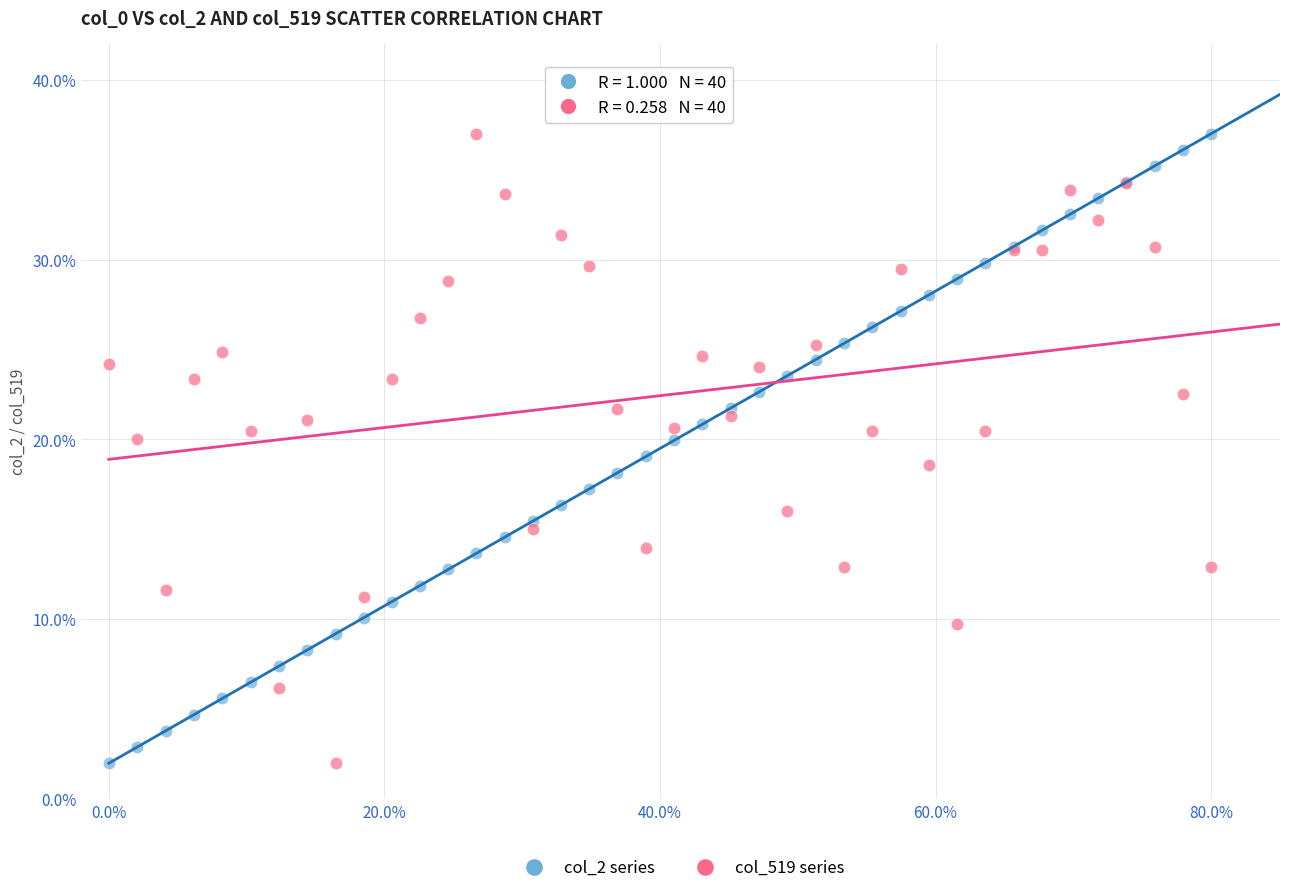

What is the X range (max minus min) for the scatter plot?

80.0